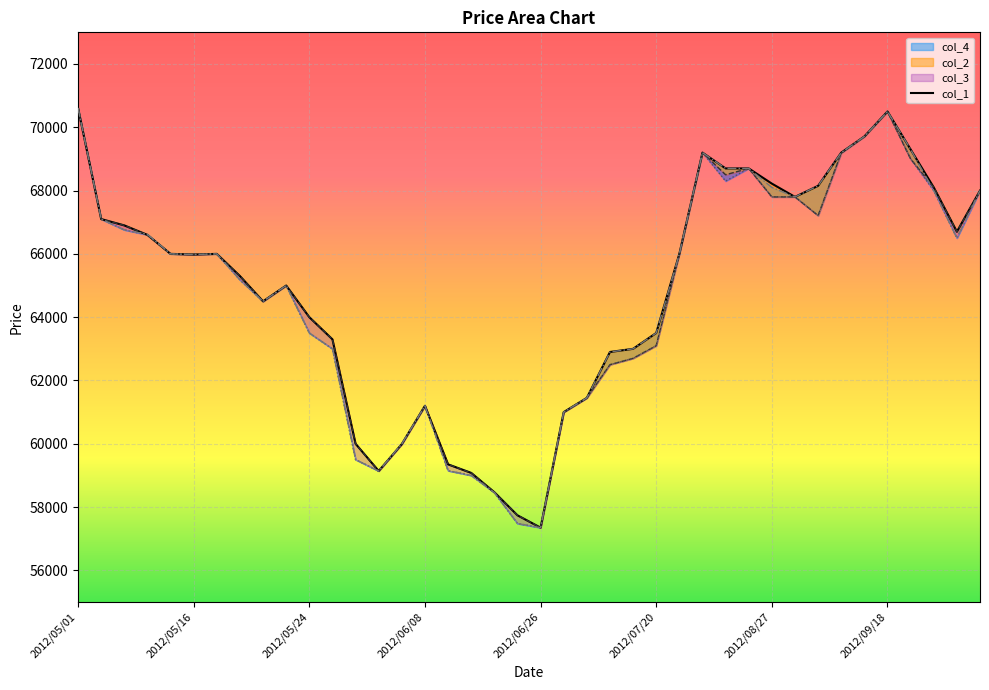

The col_4 series shows 39532 at 2012/08/24. True or false?

False